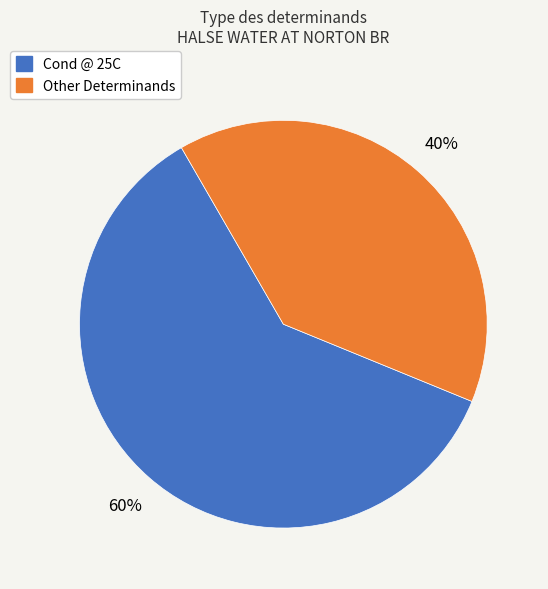

What is the smallest slice in the pie chart?

Other Determinands